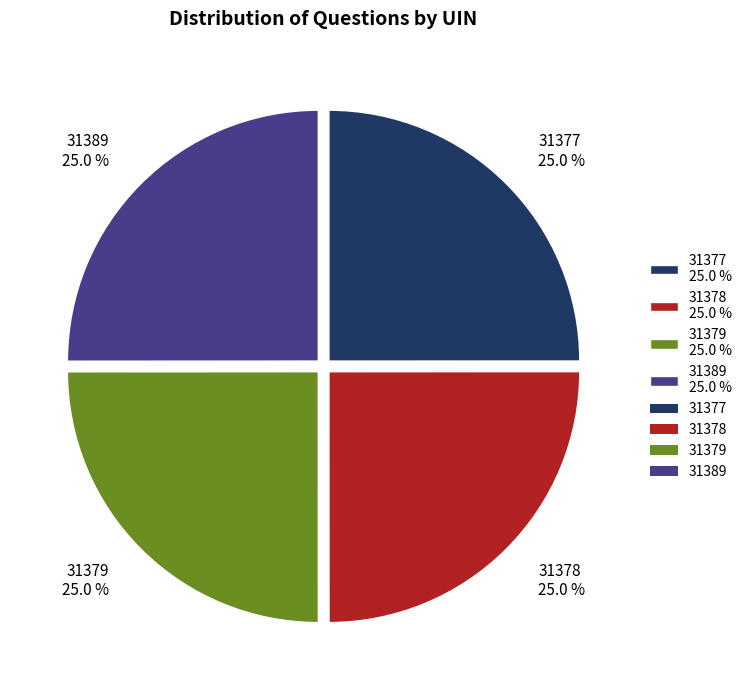

Is 31389 25.0 % the majority of the pie?

No